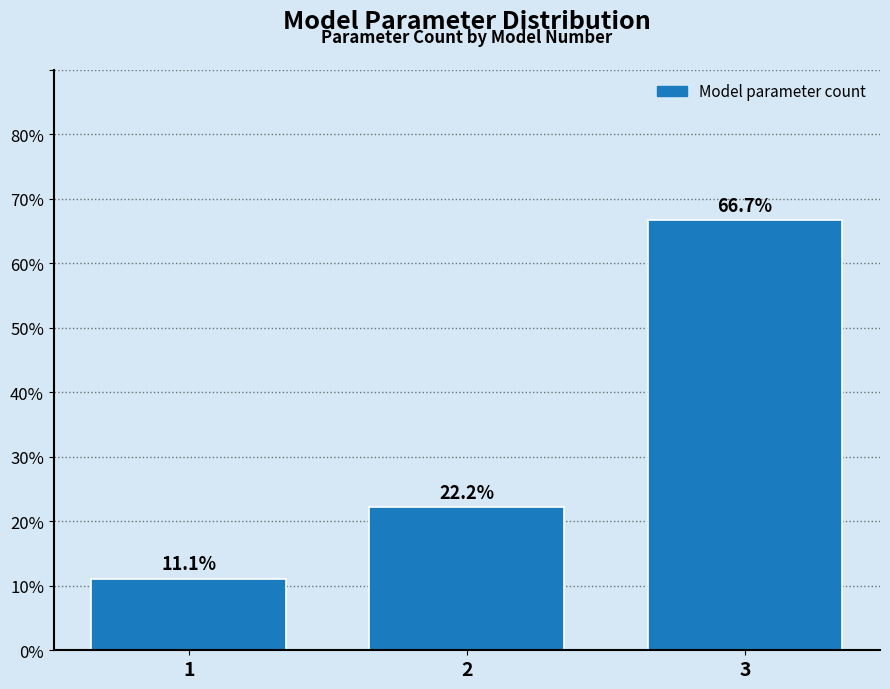

Reading left to right, what are all the values shown in this chart?

11.1	22.2	66.7